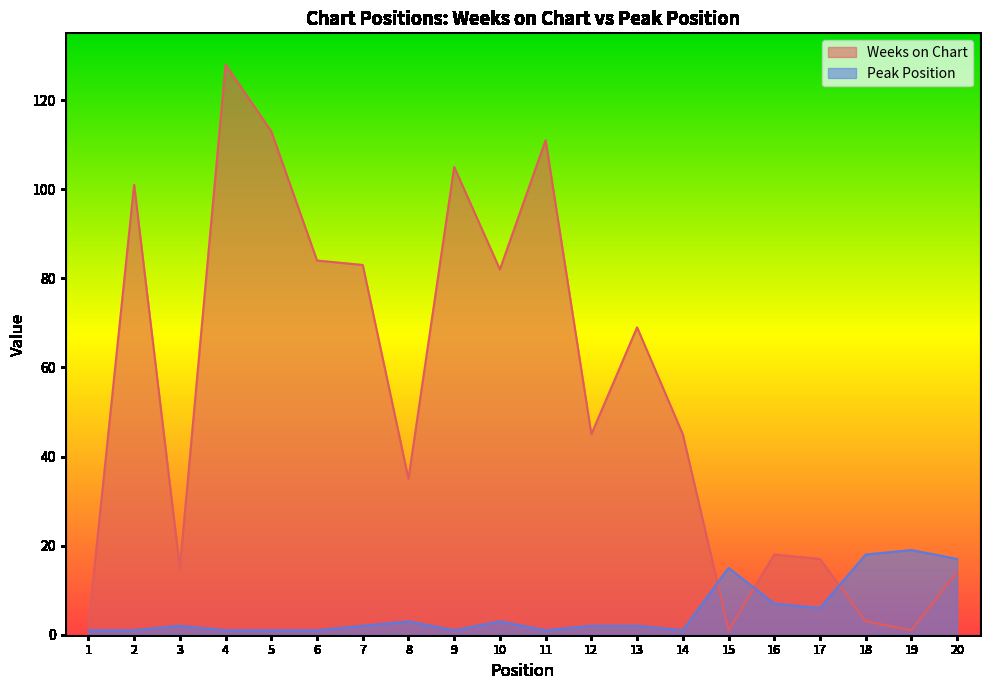

True or false: Weeks on Chart and Peak Position intersect in this chart.

True